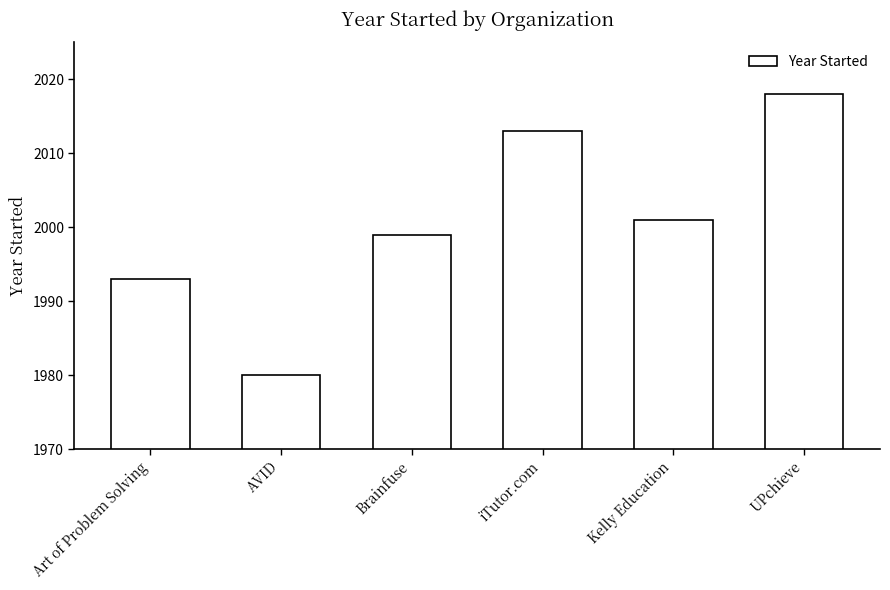

How many distinct data groups are displayed?

1